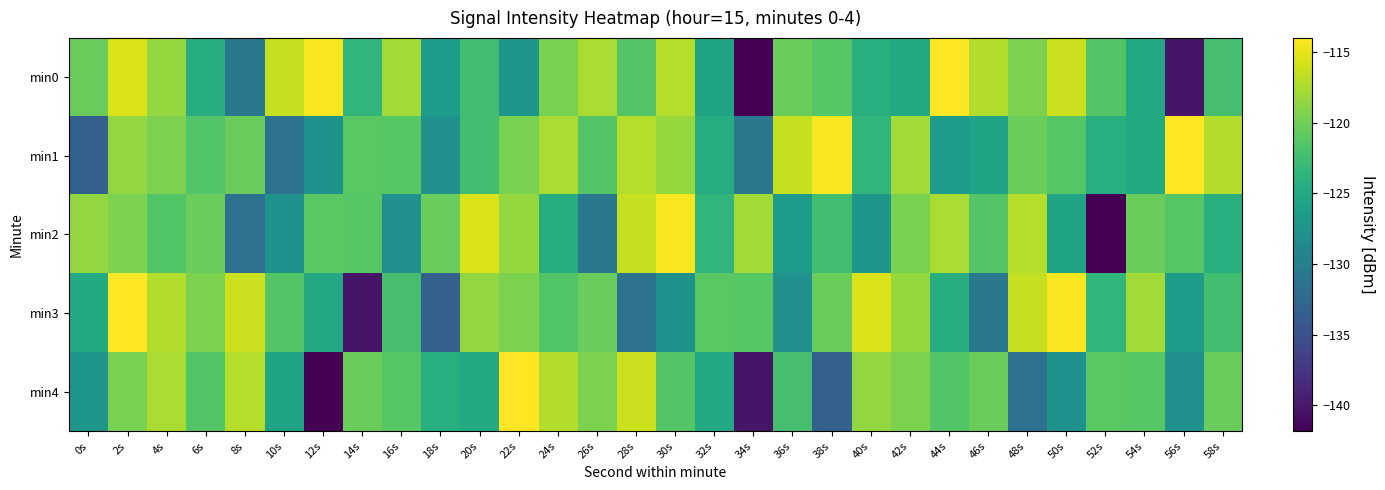

Reading left to right, extract all data points from this chart.

min0: 0s=-120.4	2s=-115.5	4s=-118.4	6s=-124.5	8s=-130.6	10s=-116.4	12s=-114.2	14s=-123.5	16s=-117.8	18s=-126.4	20s=-122.4	22s=-127.1	24s=-119.6	26s=-117.5	28s=-121.5	30s=-117.0	32s=-125.6	34s=-141.8	36s=-120.2	38s=-121.3	40s=-124.3	42s=-124.8	44s=-114.0	46s=-117.2	48s=-119.5	50s=-116.1	52s=-121.5	54s=-125.0	56s=-140.3	58s=-122.2
min1: 0s=-133.2	2s=-118.5	4s=-119.5	6s=-121.6	8s=-120.3	10s=-131.3	12s=-127.5	14s=-121.1	16s=-121.2	18s=-127.7	20s=-122.4	22s=-119.6	24s=-117.5	26s=-121.5	28s=-117.0	30s=-118.4	32s=-124.5	34s=-130.6	36s=-116.4	38s=-114.2	40s=-123.5	42s=-117.8	44s=-126.4	46s=-125.6	48s=-120.2	50s=-121.3	52s=-124.3	54s=-124.8	56s=-114.0	58s=-117.2
min2: 0s=-118.5	2s=-119.5	4s=-121.6	6s=-120.3	8s=-131.3	10s=-127.5	12s=-121.1	14s=-121.2	16s=-127.7	18s=-120.4	20s=-115.5	22s=-118.4	24s=-124.5	26s=-130.6	28s=-116.4	30s=-114.2	32s=-123.5	34s=-117.8	36s=-126.4	38s=-122.4	40s=-127.1	42s=-119.6	44s=-117.5	46s=-121.5	48s=-117.0	50s=-125.6	52s=-141.8	54s=-120.2	56s=-121.3	58s=-124.3
min3: 0s=-124.8	2s=-114.0	4s=-117.2	6s=-119.5	8s=-116.1	10s=-121.5	12s=-125.0	14s=-140.3	16s=-122.2	18s=-133.2	20s=-118.5	22s=-119.5	24s=-121.6	26s=-120.3	28s=-131.3	30s=-127.5	32s=-121.1	34s=-121.2	36s=-127.7	38s=-120.4	40s=-115.5	42s=-118.4	44s=-124.5	46s=-130.6	48s=-116.4	50s=-114.2	52s=-123.5	54s=-117.8	56s=-126.4	58s=-122.4
min4: 0s=-127.1	2s=-119.6	4s=-117.5	6s=-121.5	8s=-117.0	10s=-125.6	12s=-141.8	14s=-120.2	16s=-121.3	18s=-124.3	20s=-124.8	22s=-114.0	24s=-117.2	26s=-119.5	28s=-116.1	30s=-121.5	32s=-125.0	34s=-140.3	36s=-122.2	38s=-133.2	40s=-118.5	42s=-119.5	44s=-121.6	46s=-120.3	48s=-131.3	50s=-127.5	52s=-121.1	54s=-121.2	56s=-127.7	58s=-120.4